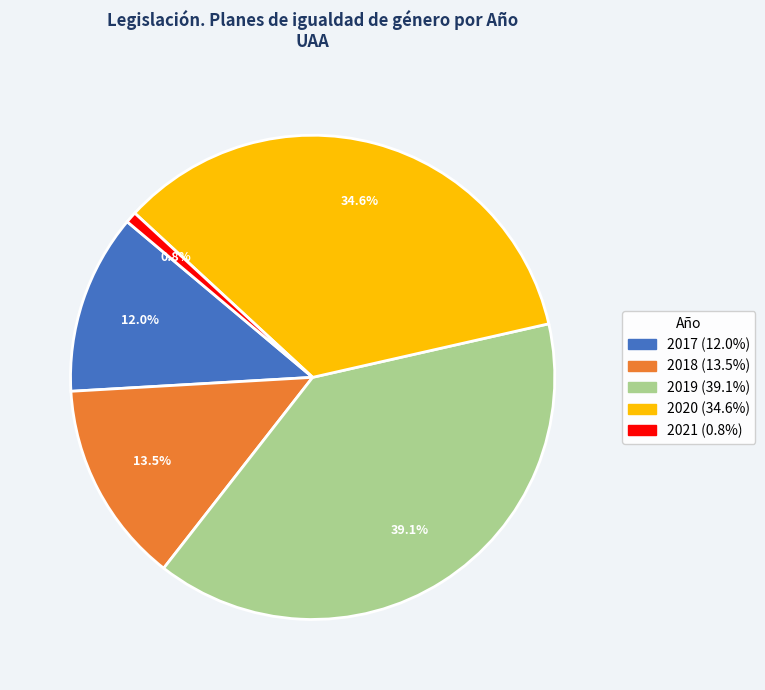

To the nearest percent, what portion does 2017 represent?

12%